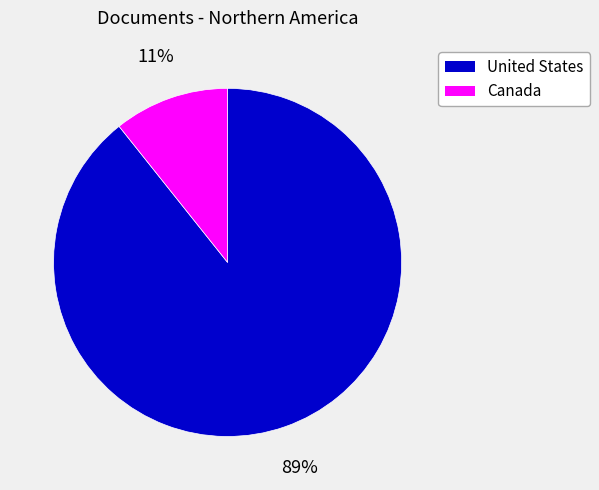

What is the smallest slice in the pie chart?

Canada